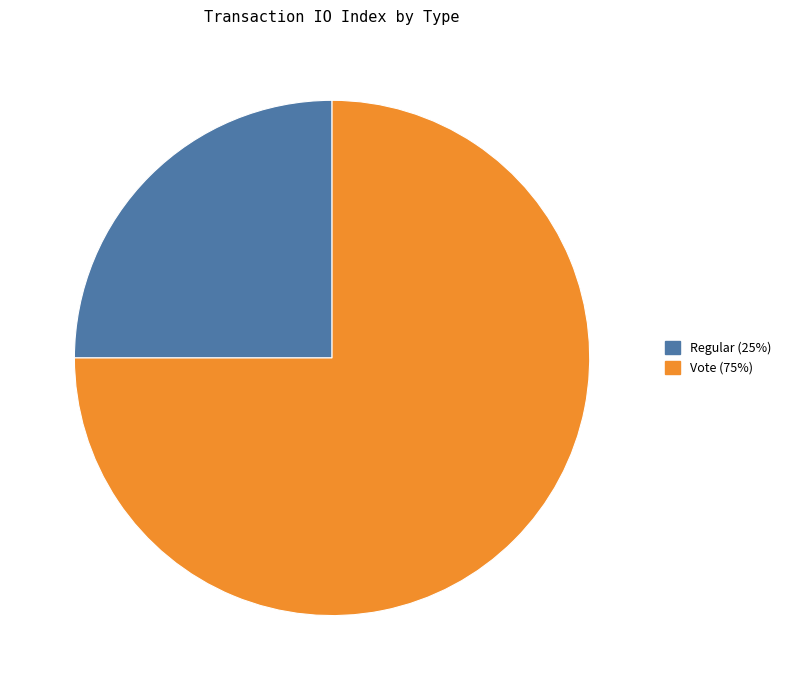

How many slices are in this pie chart?

2